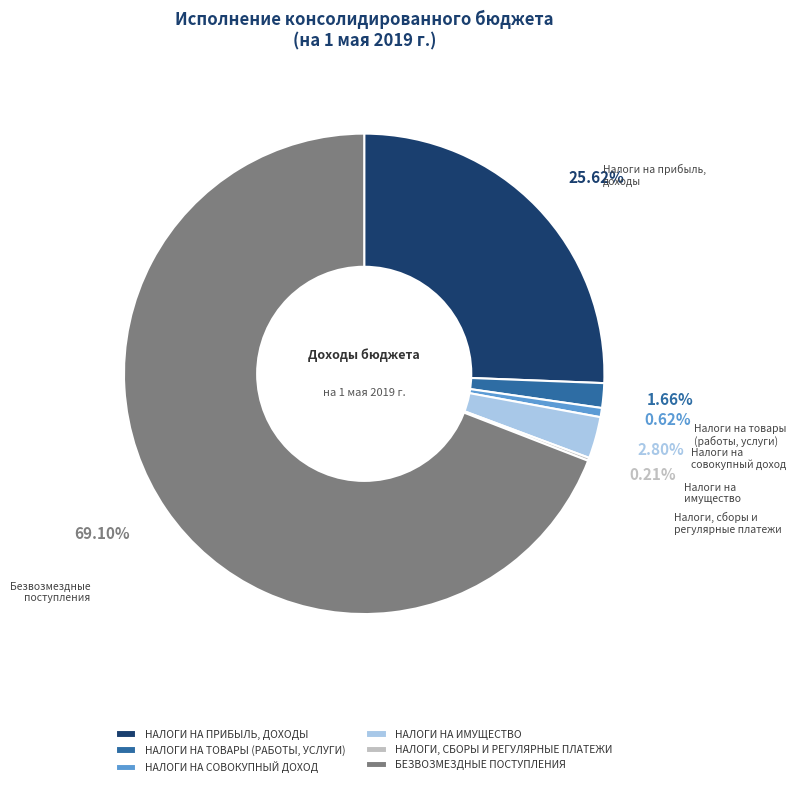

Which has a higher value, НАЛОГИ НА ПРИБЫЛЬ, ДОХОДЫ or НАЛОГИ НА ИМУЩЕСТВО?

НАЛОГИ НА ПРИБЫЛЬ, ДОХОДЫ